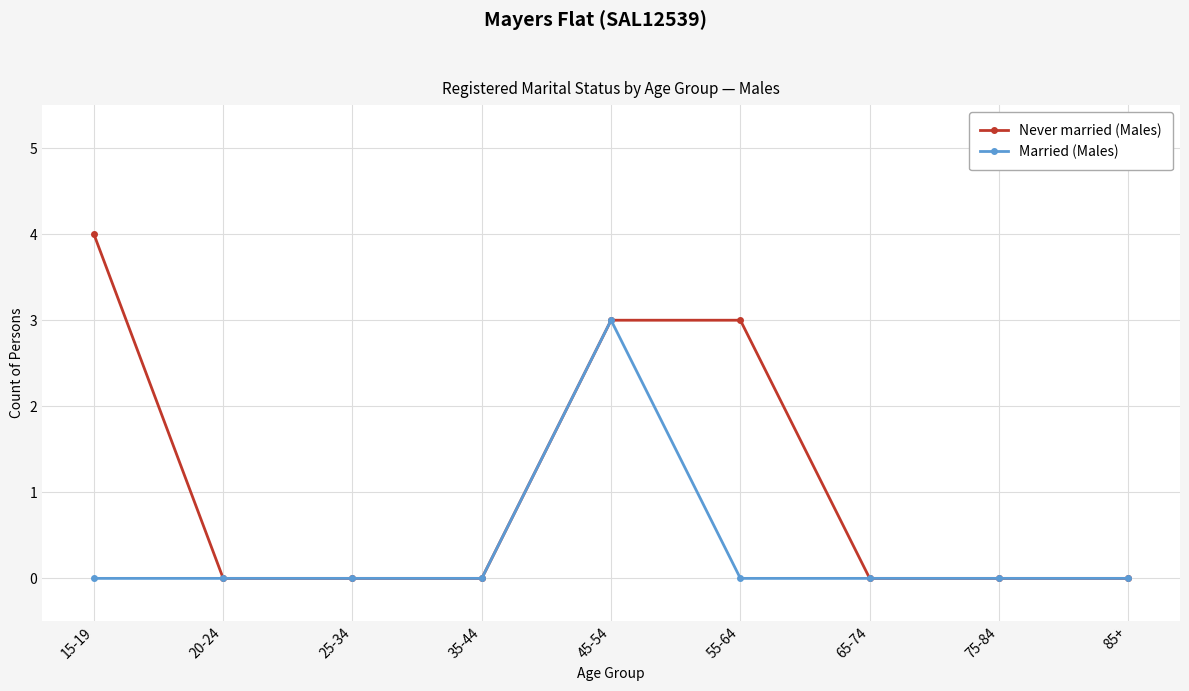

What is the sum of all Married (Males) values?

3